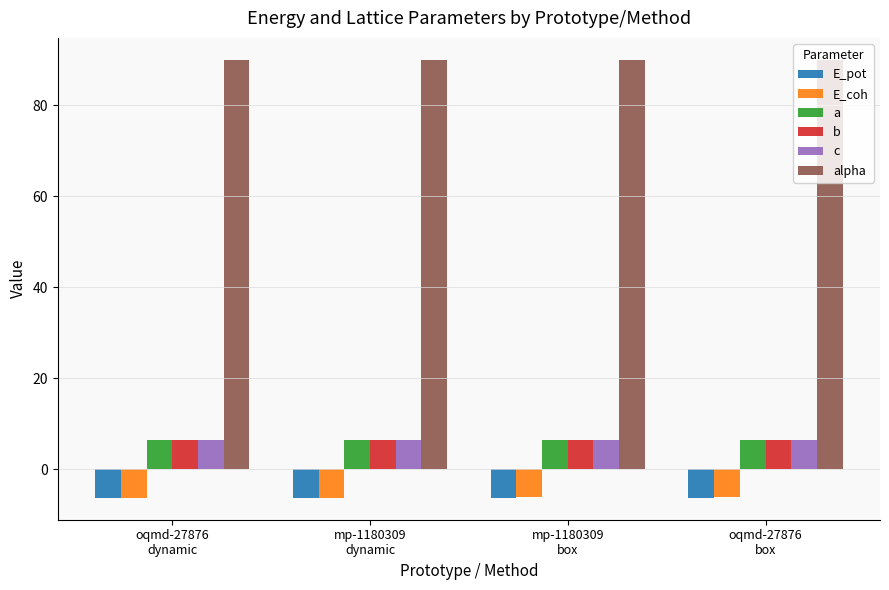

How many bars are there in total?

24